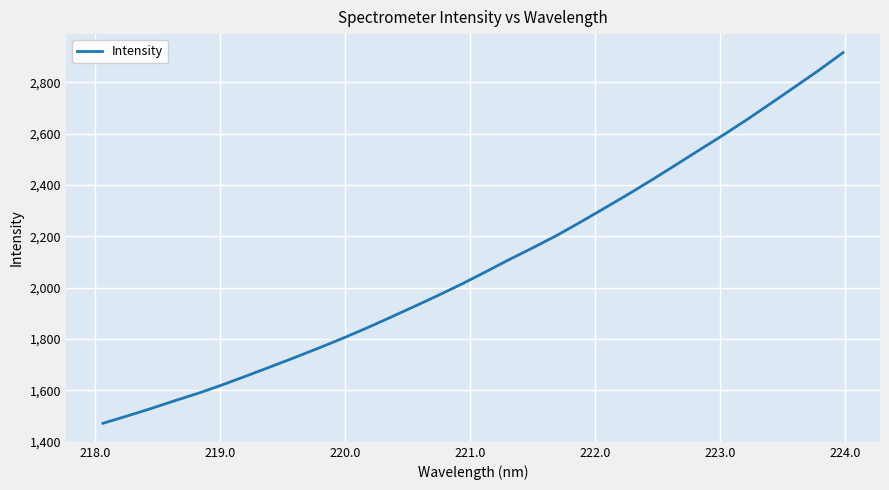

What is the smallest value displayed?

1471.7